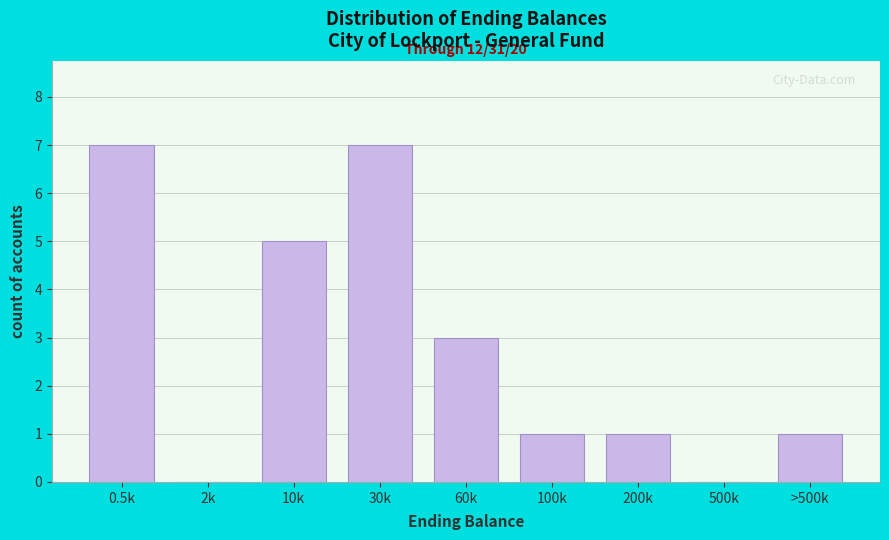

Reading left to right, list all the values displayed in this chart.

0.5k=7	2k=0	10k=5	30k=7	60k=3	100k=1	200k=1	500k=0	>500k=1